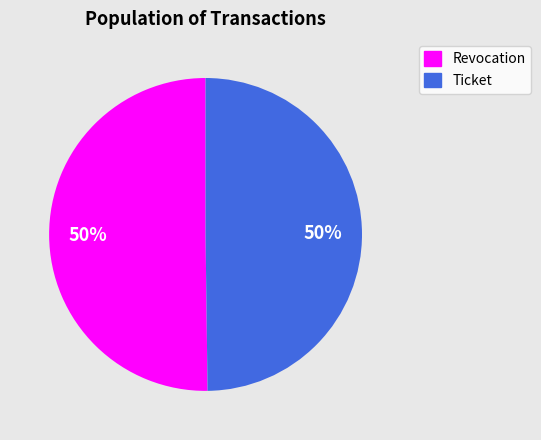

Is the sum of Revocation and Ticket greater than half?

Yes